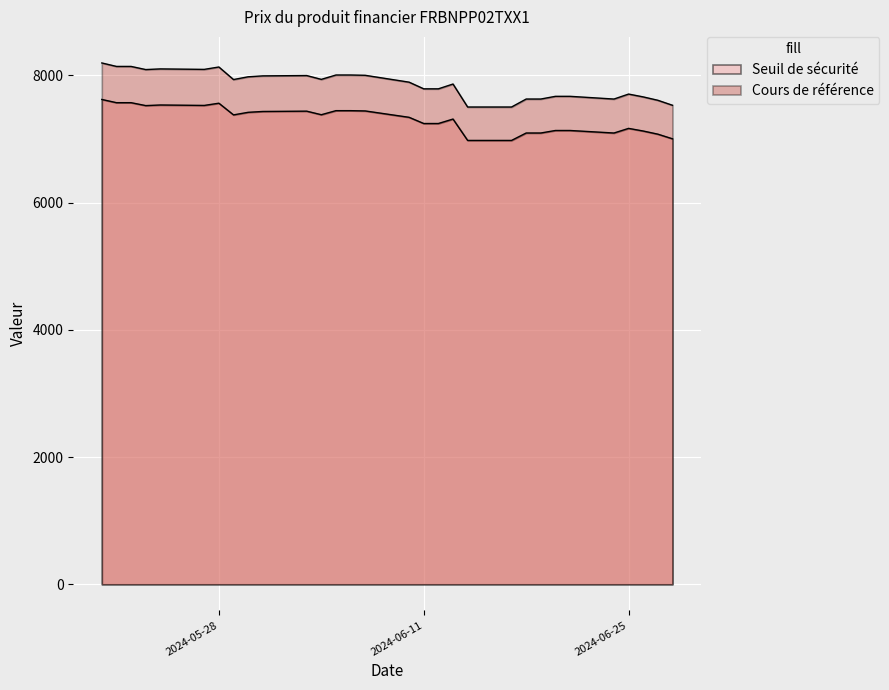

The value of Cours de référence at 2024-05-23 is 3389.4. True or false?

False